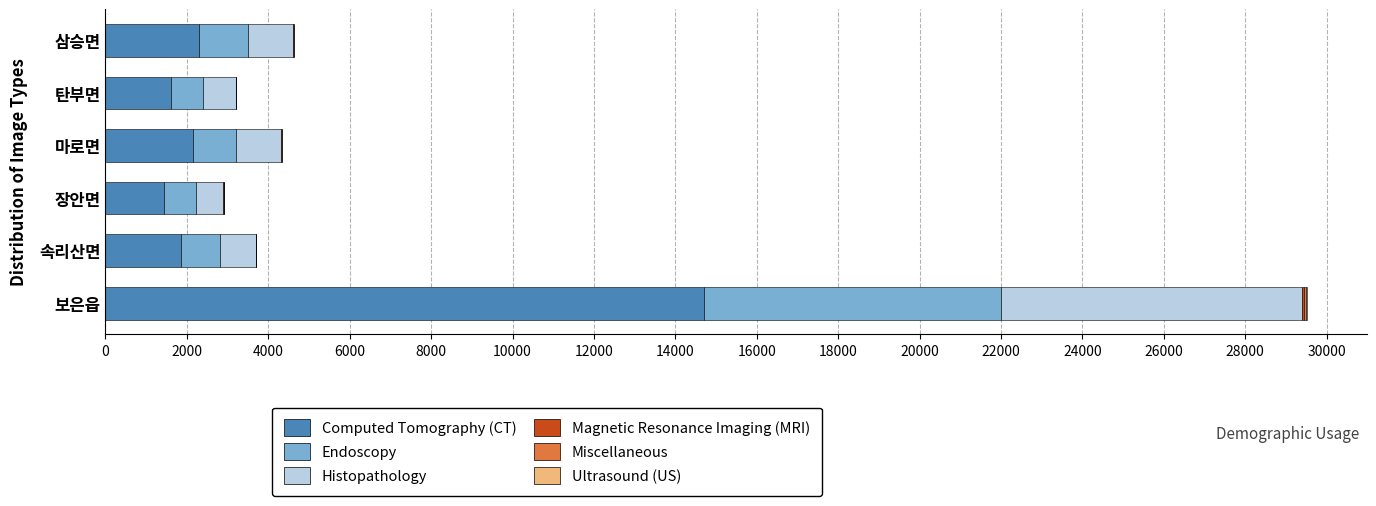

What is the sum of all Computed Tomography (CT) values?

24063